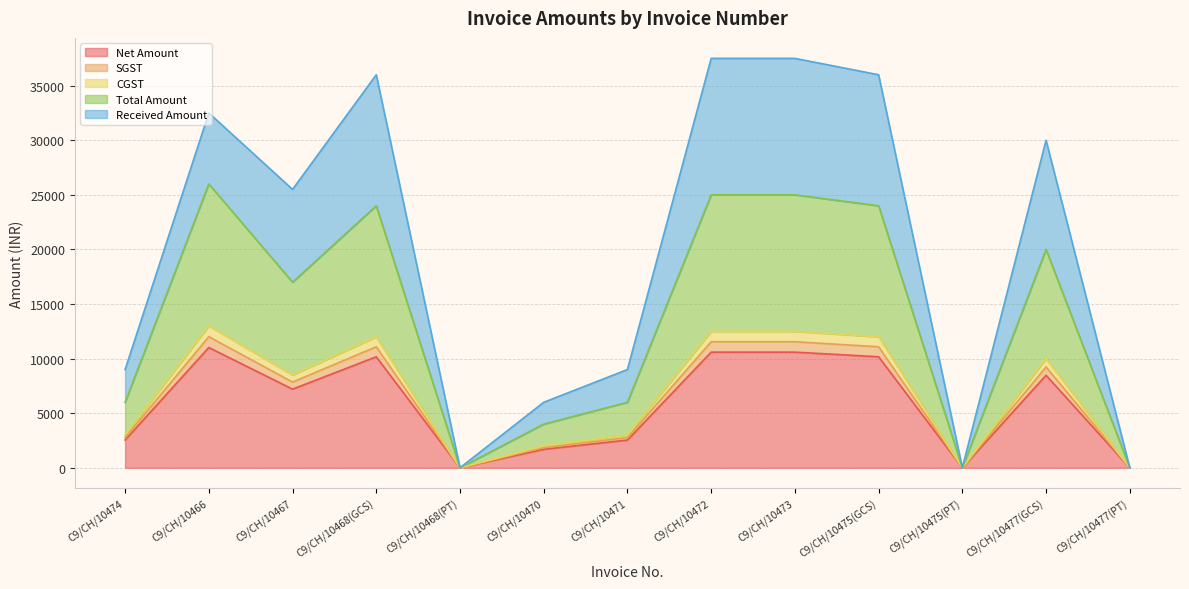

At which label does SGST first exceed 8500?

C9/CH/10466